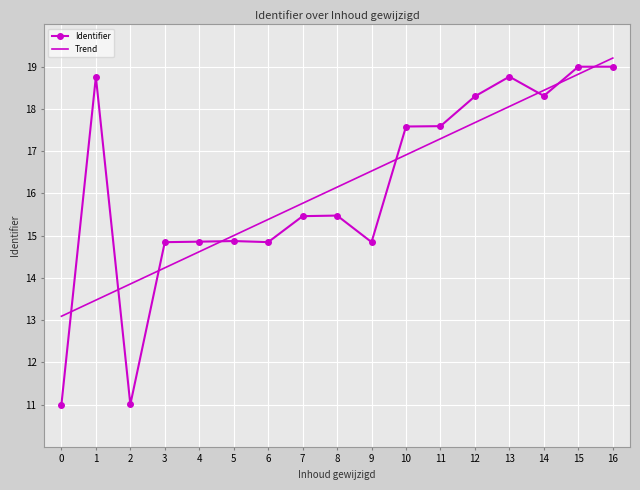

The value of Trend at 1 is 8.2. True or false?

False